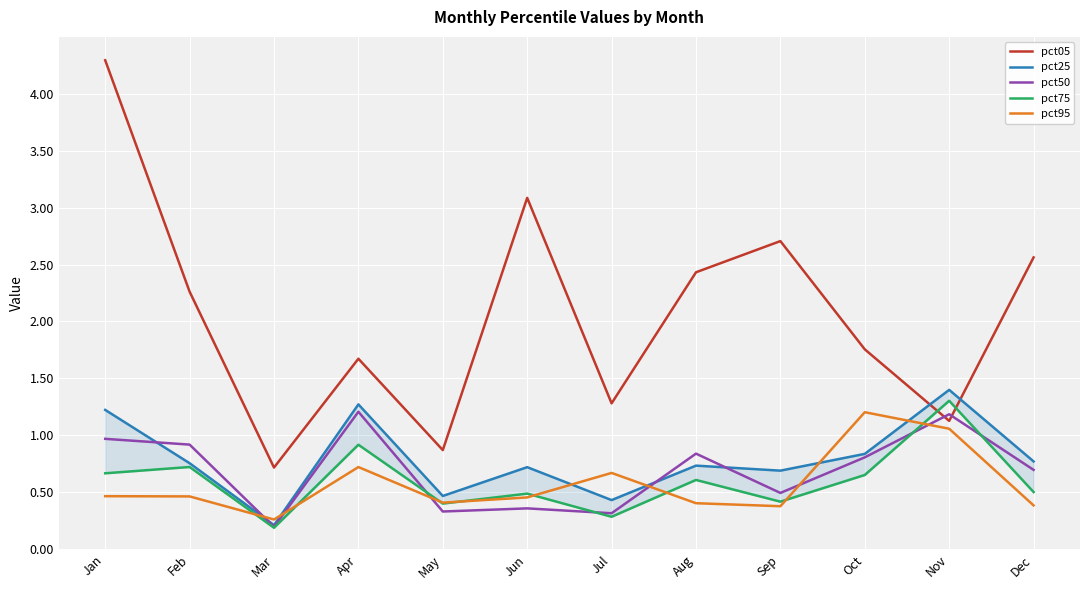

At which category does pct95 reach its first local valley?

Mar